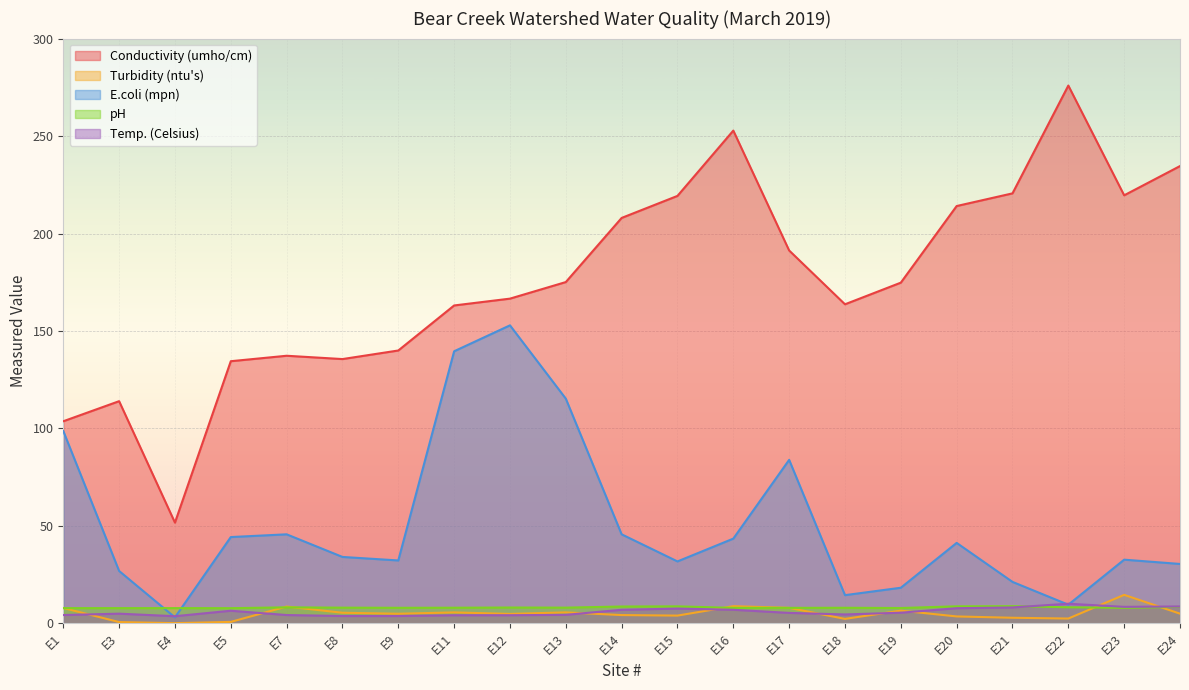

Read the Turbidity (ntu's) value at E1.

7.9